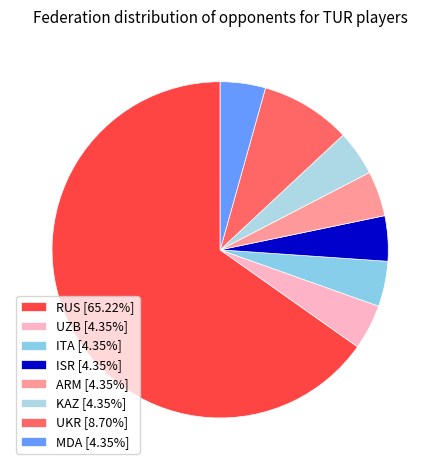

Which slice is the smallest?

UZB